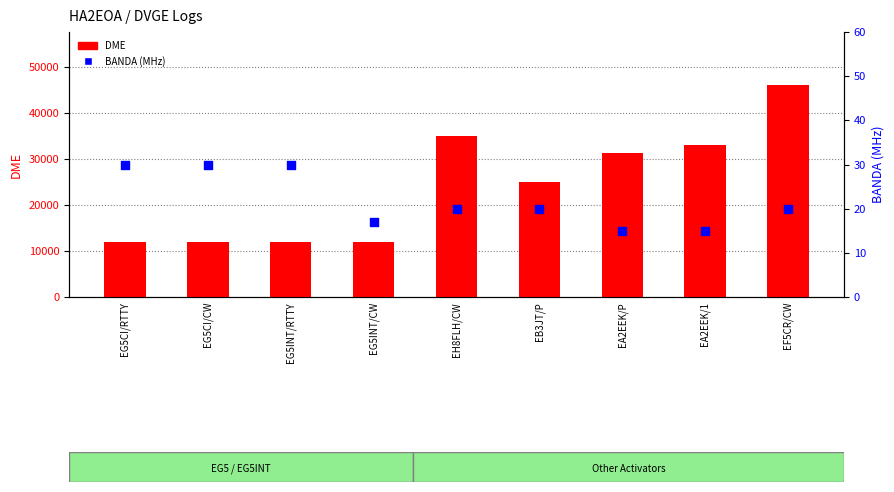

What are all the series names shown in the legend?

DME, BANDA (MHz)